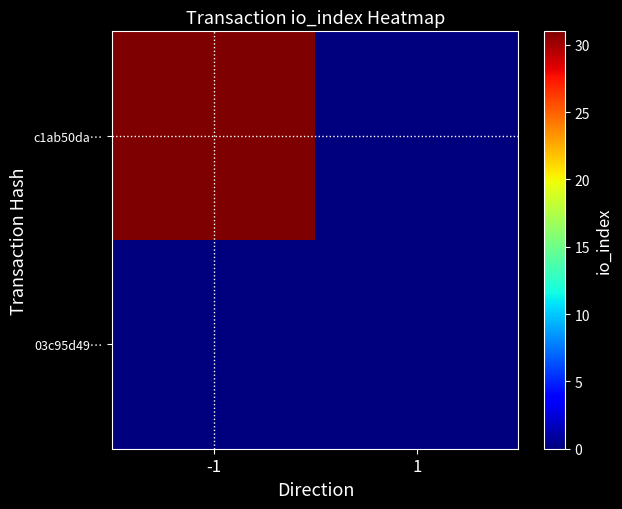

List the series in order of their overall mean, highest first.

c1ab50da…, 03c95d49…